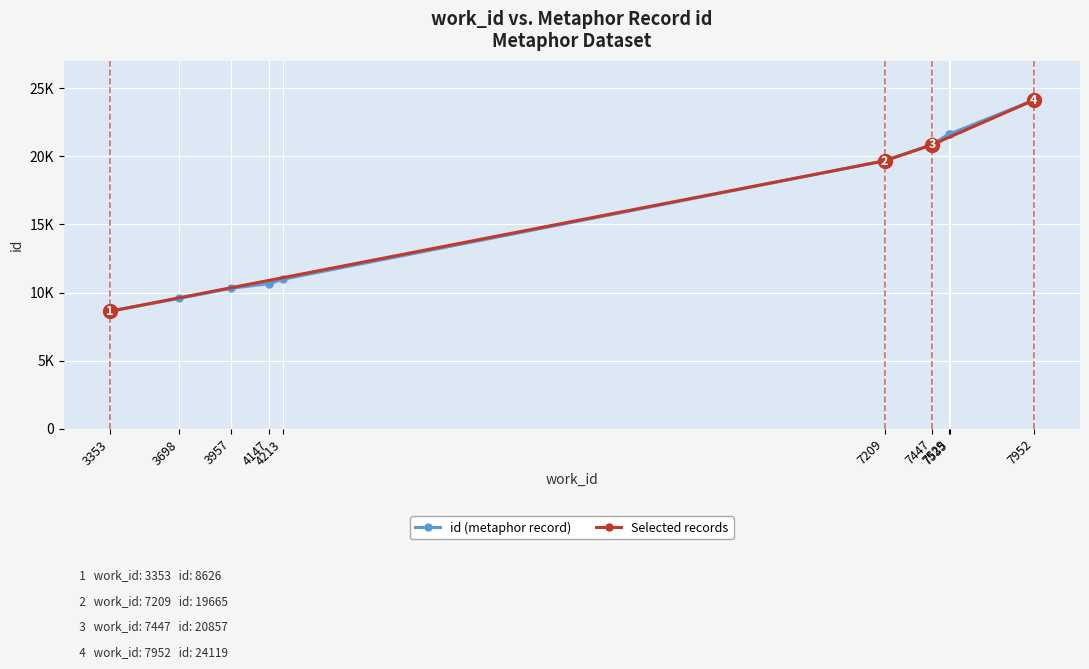

Approximately how many times larger is the value at 7535 compared to 7209?

1.1